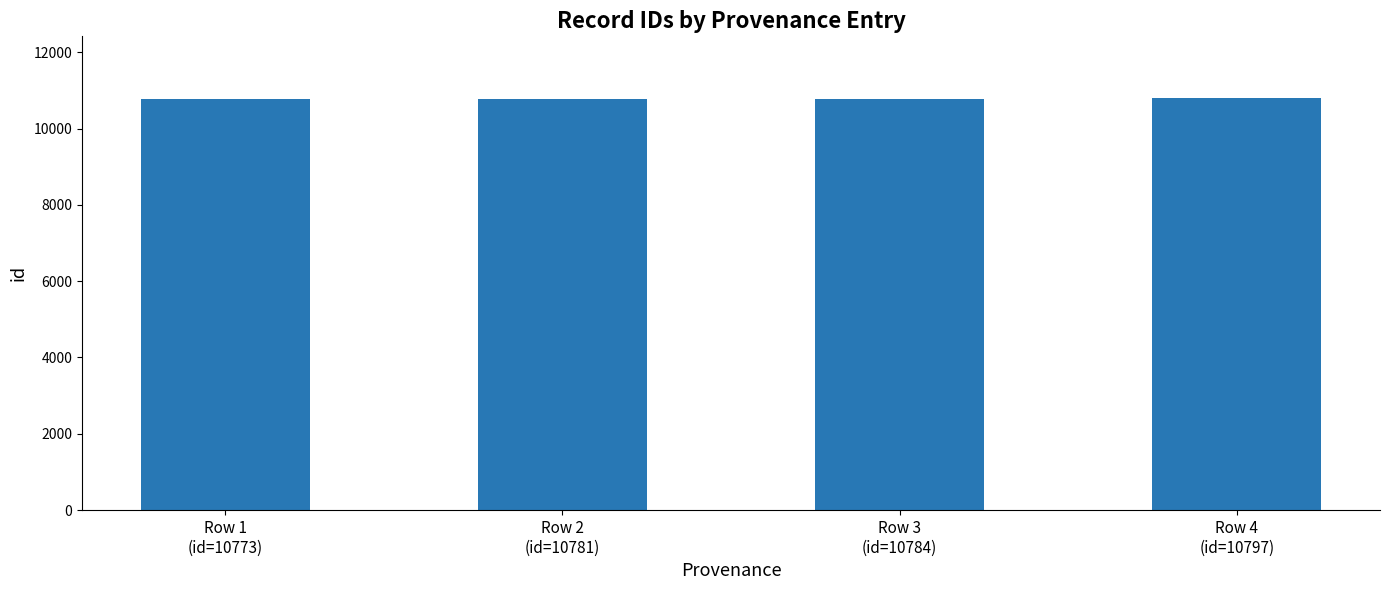

What is the sum of all values?

43135